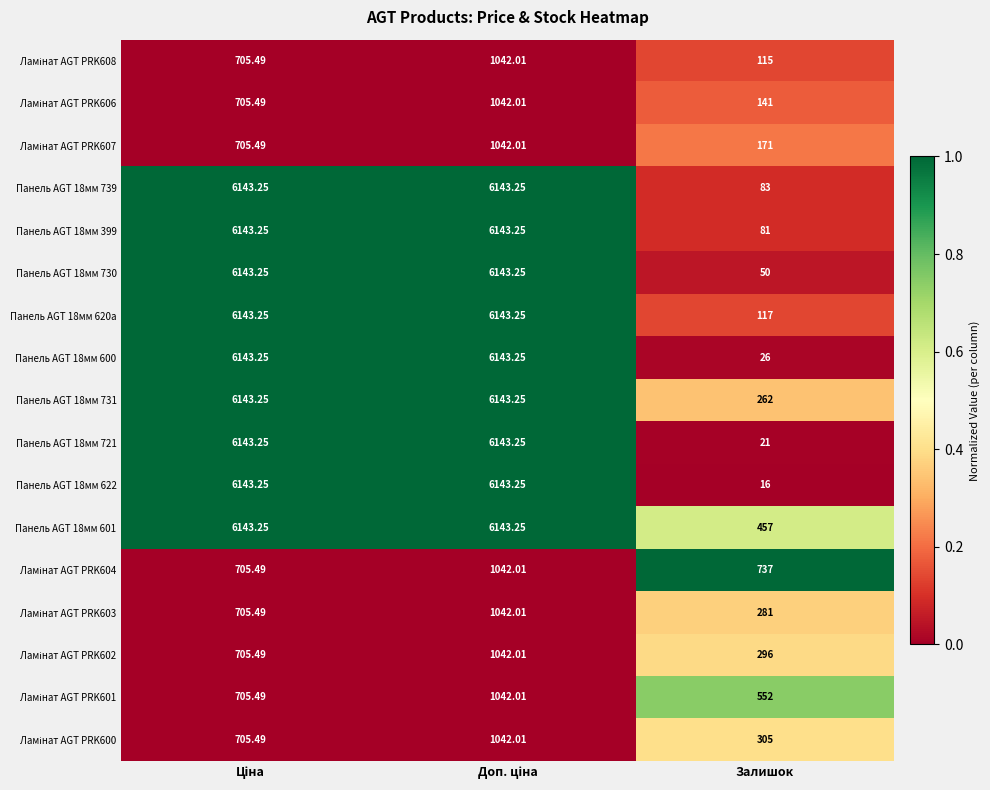

Which category has the lowest value across all series?

Залишок